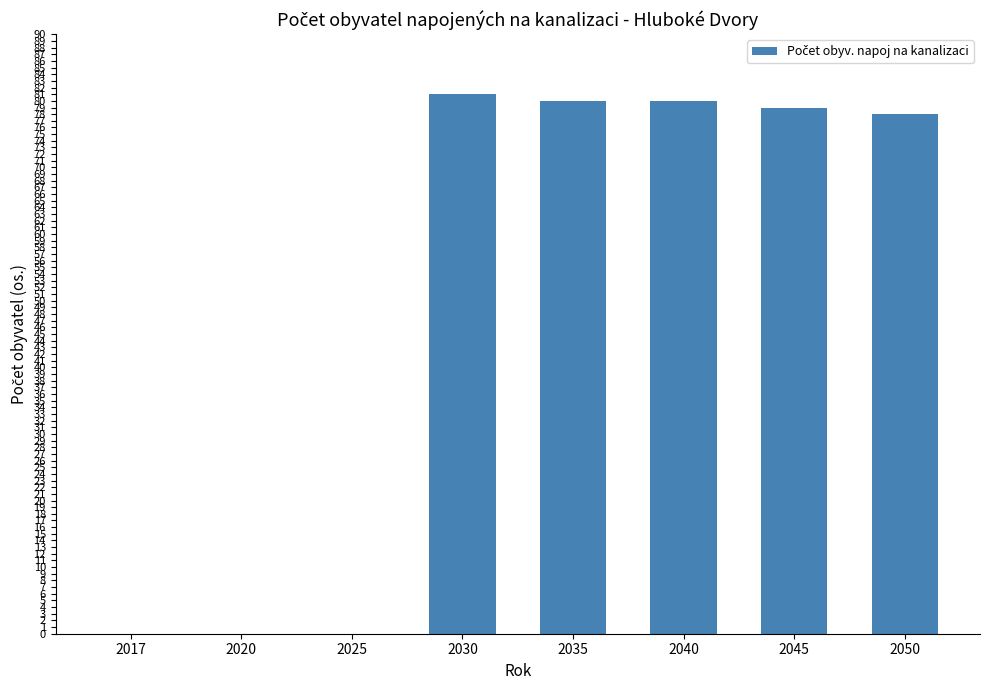

Reading left to right, what are all the values shown in this chart?

2017=0	2020=0	2025=0	2030=81	2035=80	2040=80	2045=79	2050=78